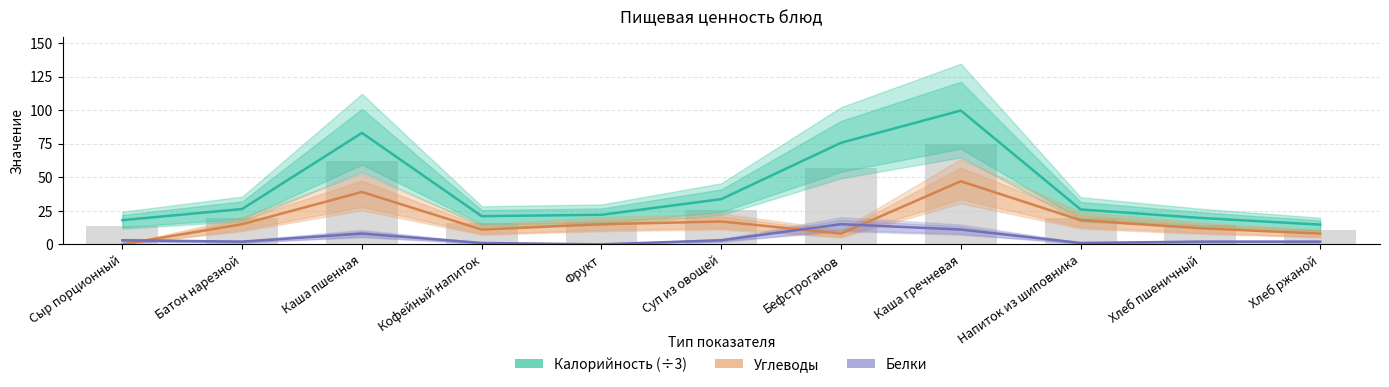

What is the difference between the Белки values at Батон нарезной and Бефстроганов?

13.0